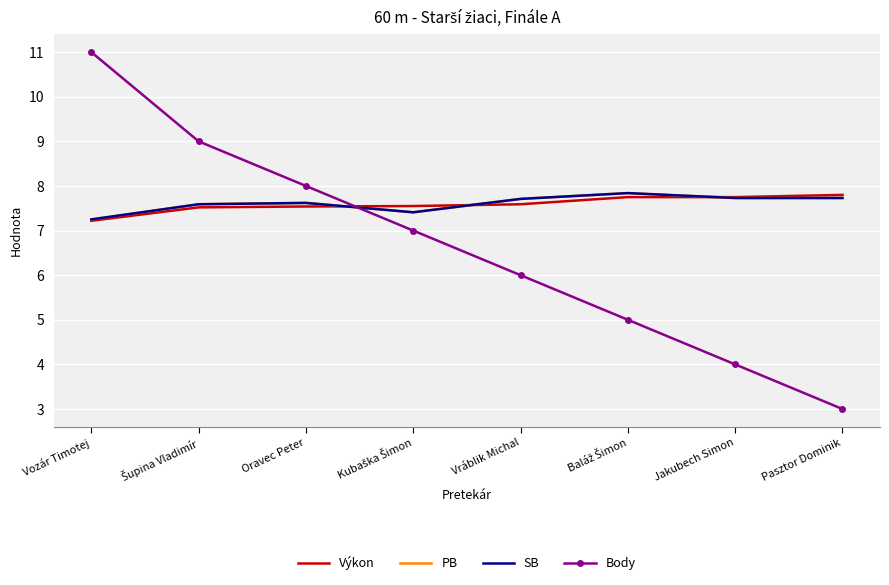

Reading left to right, list all the values displayed in this chart.

Výkon: 7.2	7.5	7.5	7.5	7.6	7.8	7.8	7.8
PB: 7.2	7.6	7.6	7.4	7.7	7.8	7.7	7.7
SB: 7.2	7.6	7.6	7.4	7.7	7.8	7.7	7.7
Body: 11.0	9.0	8.0	7.0	6.0	5.0	4.0	3.0